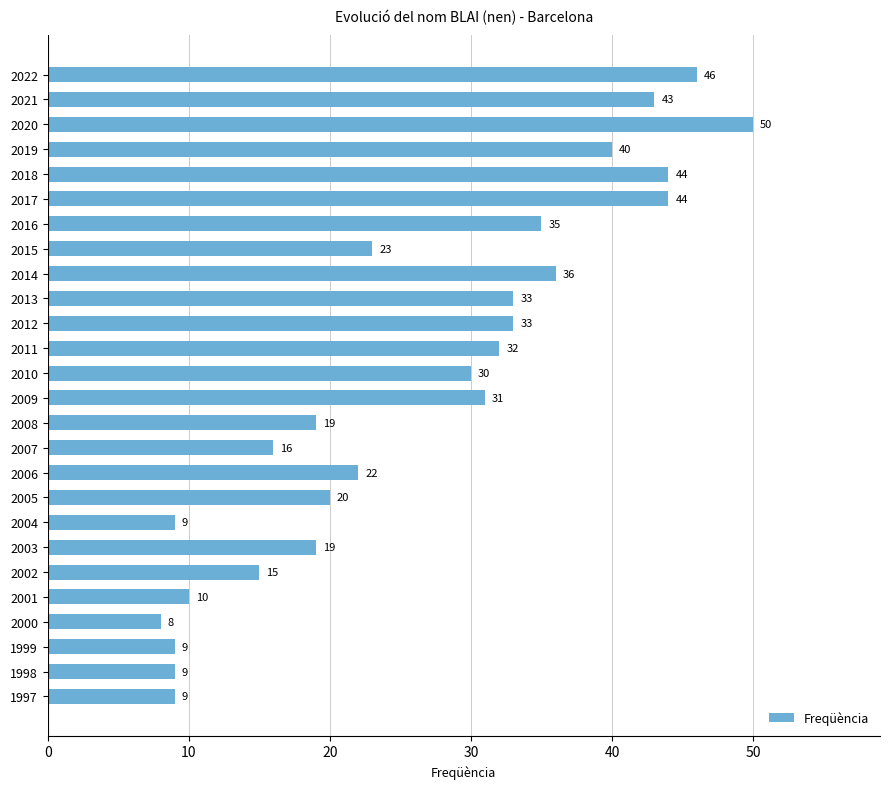

Where is the data nearest to the value 29?

2010